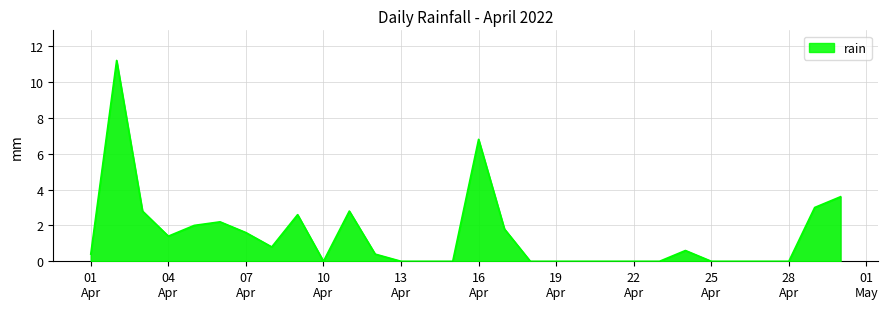

What is the greatest value displayed?

11.2